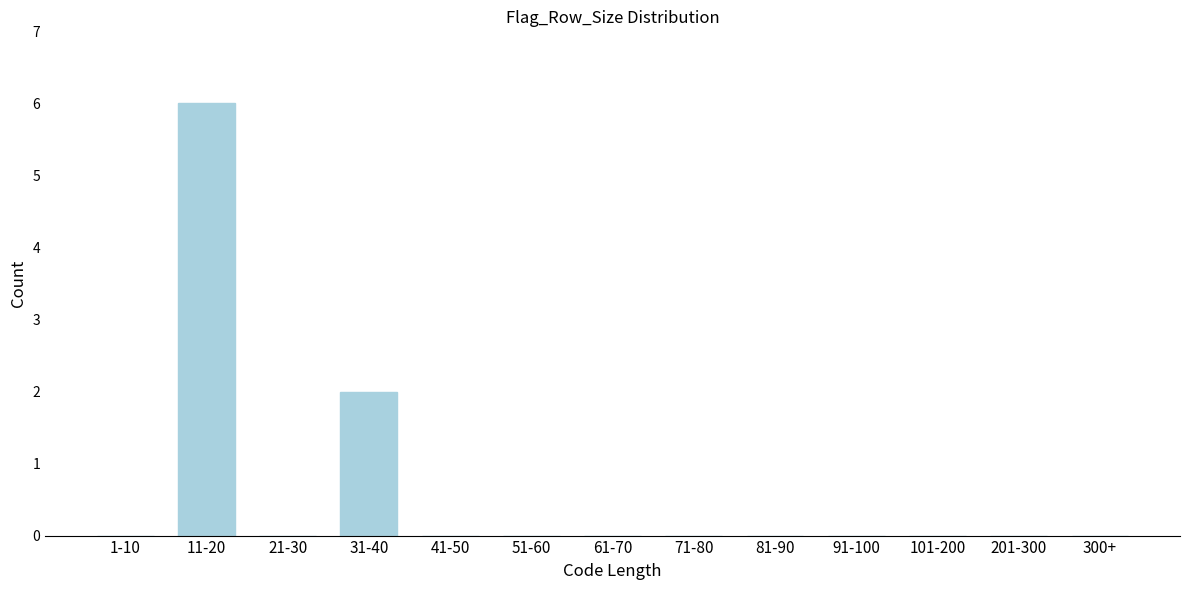

Reading left to right, list all the values displayed in this chart.

1-10=0	11-20=6	21-30=0	31-40=2	41-50=0	51-60=0	61-70=0	71-80=0	81-90=0	91-100=0	101-200=0	201-300=0	300+=0